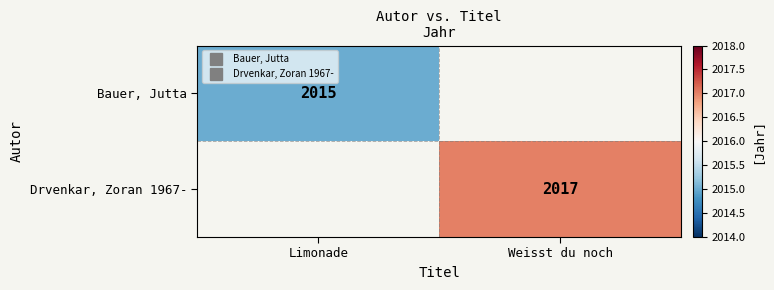

Which category has the highest value in the Drvenkar, Zoran 1967- series?

Limonade